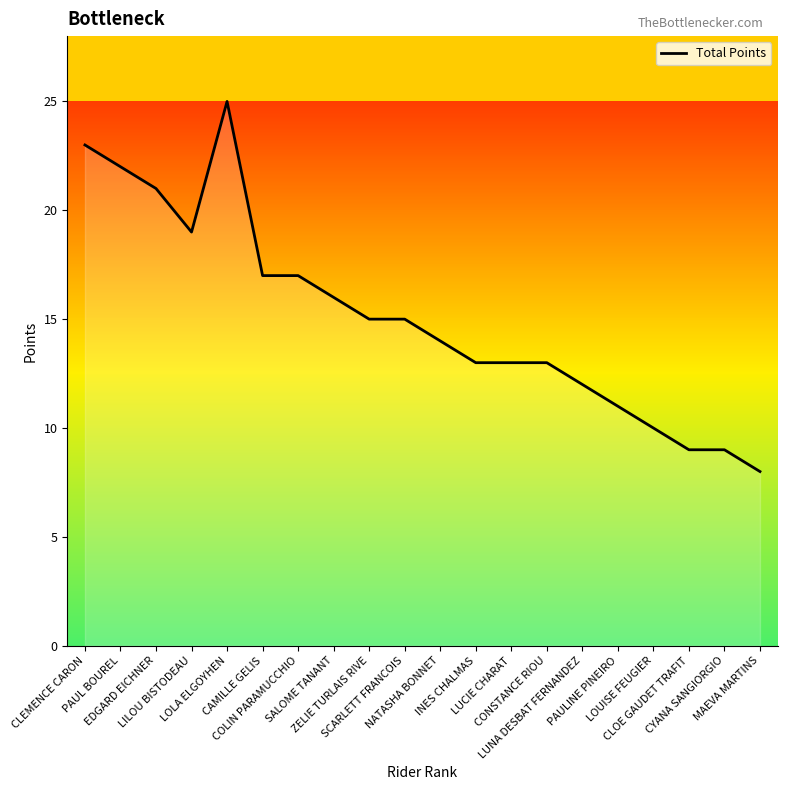

What is the minimum value shown in the chart?

8